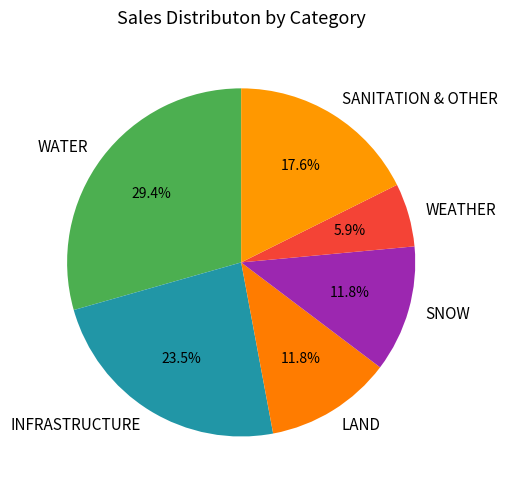

Is there a majority slice in this chart?

No